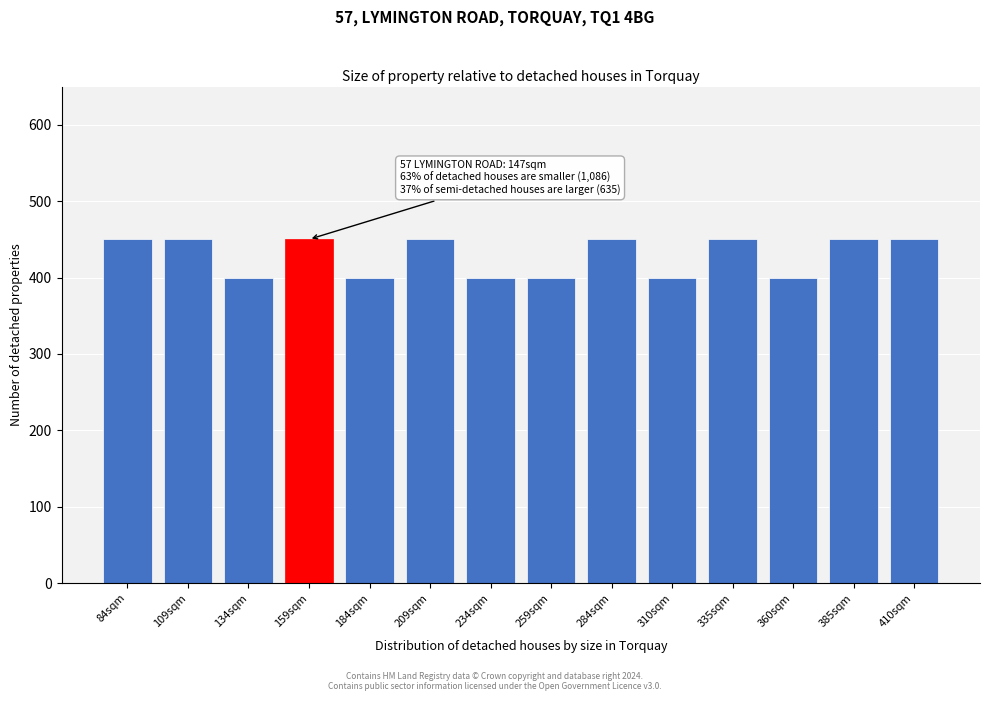

Reading left to right, what are all the values shown in this chart?

450	450	400	450	400	450	400	400	450	400	450	400	450	450